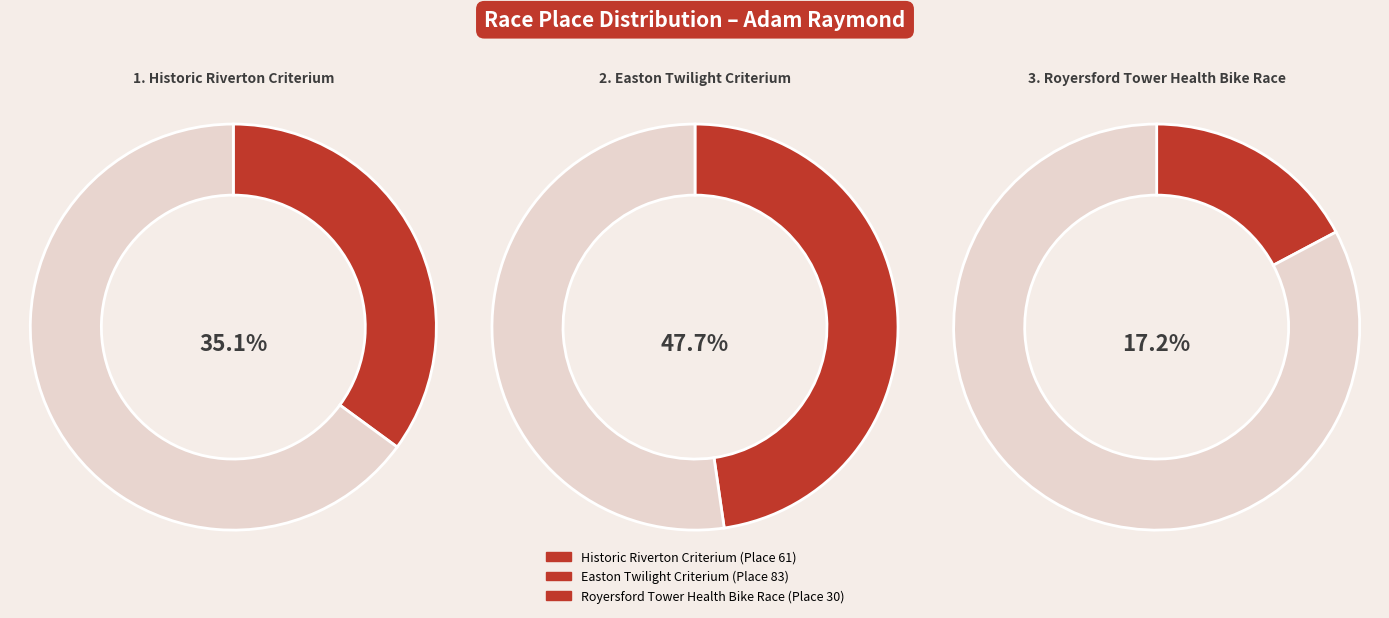

What is the change in value from Historic Riverton Criterium to Royersford Tower Health Bike Race?

-31